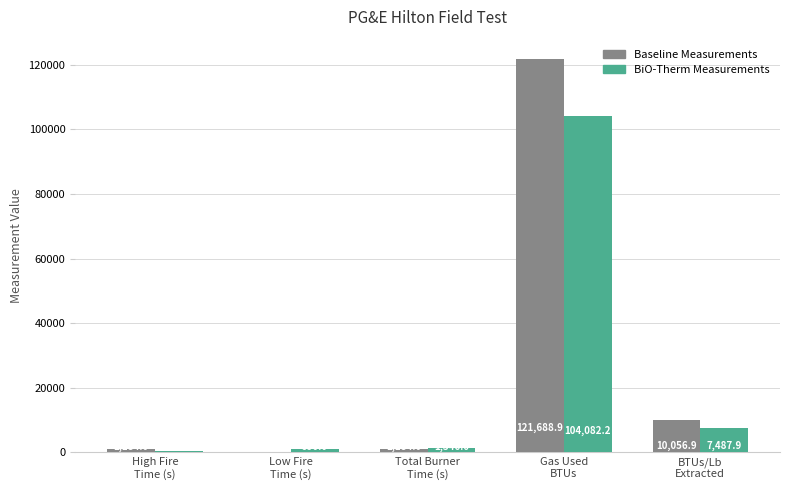

What is the total value across all series at BTUs/Lb
Extracted?

17544.9